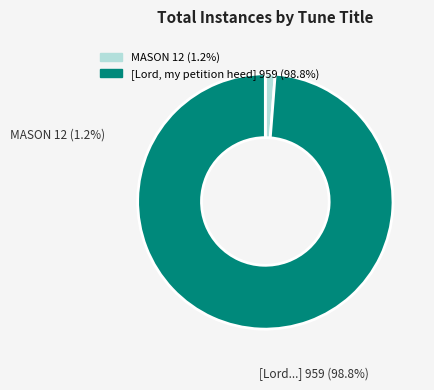

Is there a majority slice in this chart?

Yes